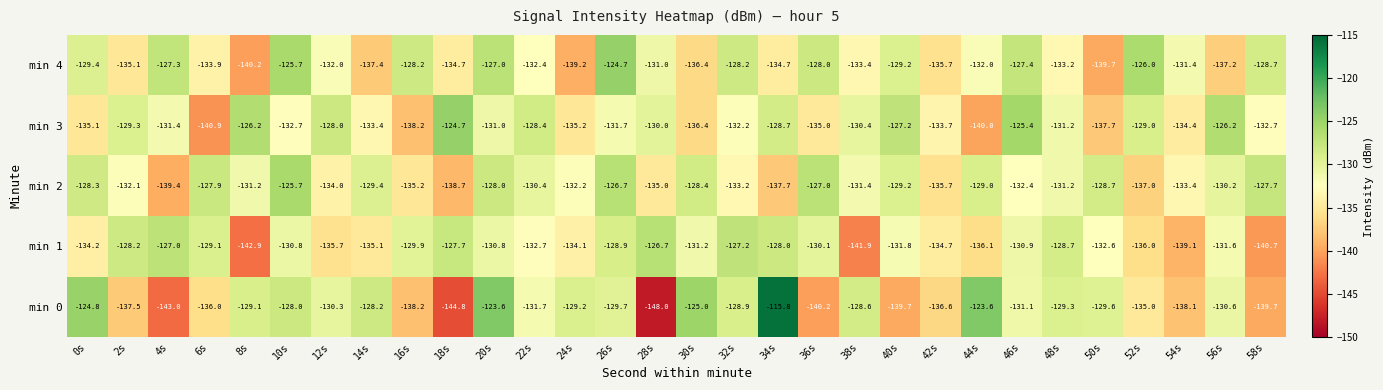

What is the difference between the maximum and minimum values in the min 0 series?

32.2